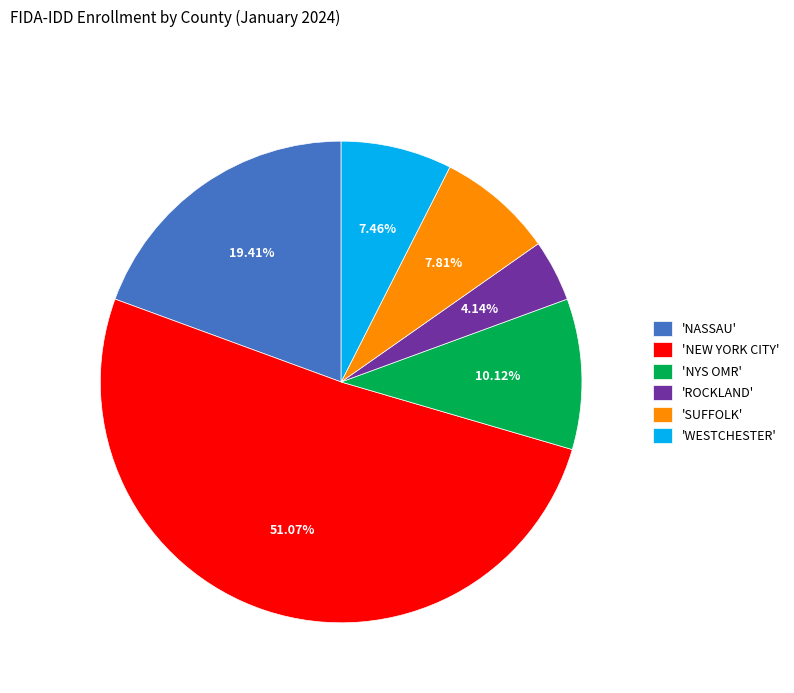

Between 'ROCKLAND' and 'SUFFOLK', which is larger?

'SUFFOLK'